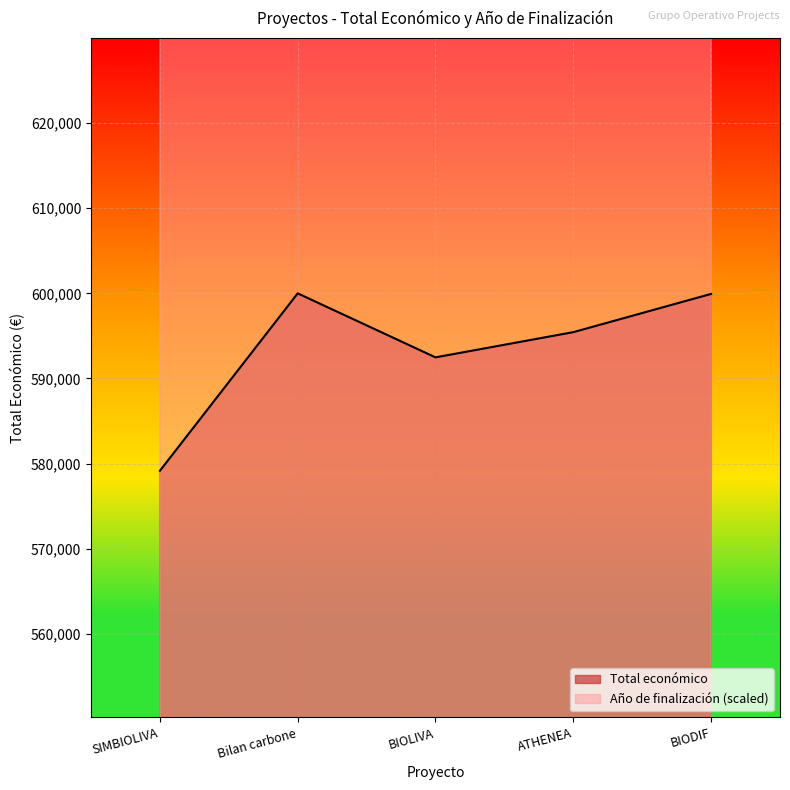

List the series in order of their peak value, lowest first.

Total económico, Año de finalización